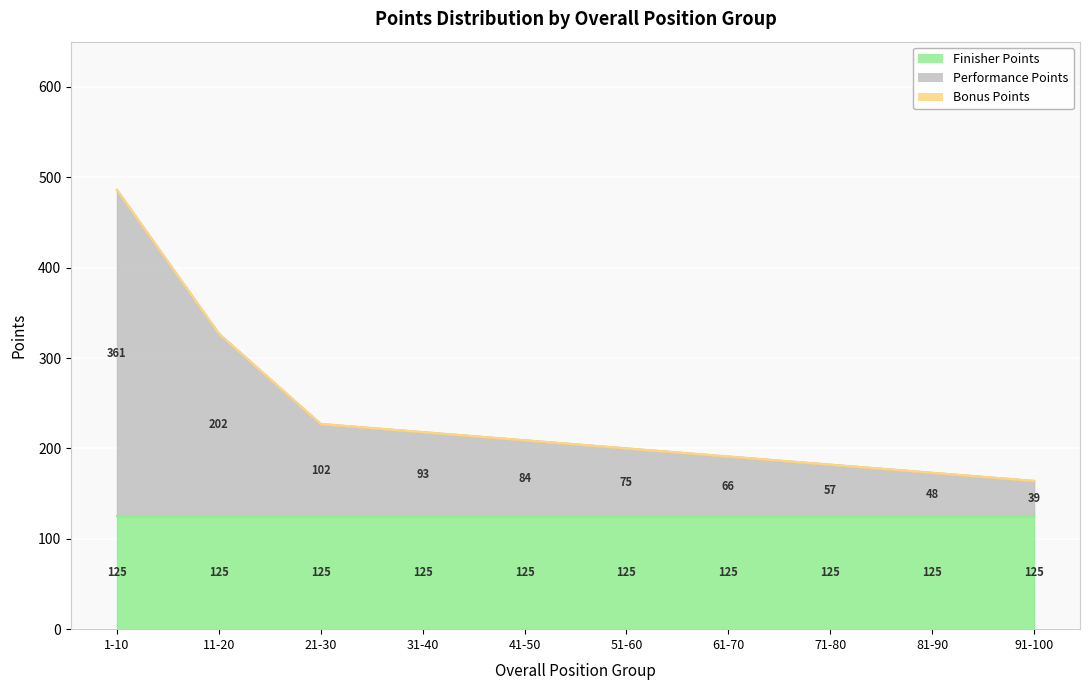

True or false: Bonus Points and Finisher Points cross at least once.

False